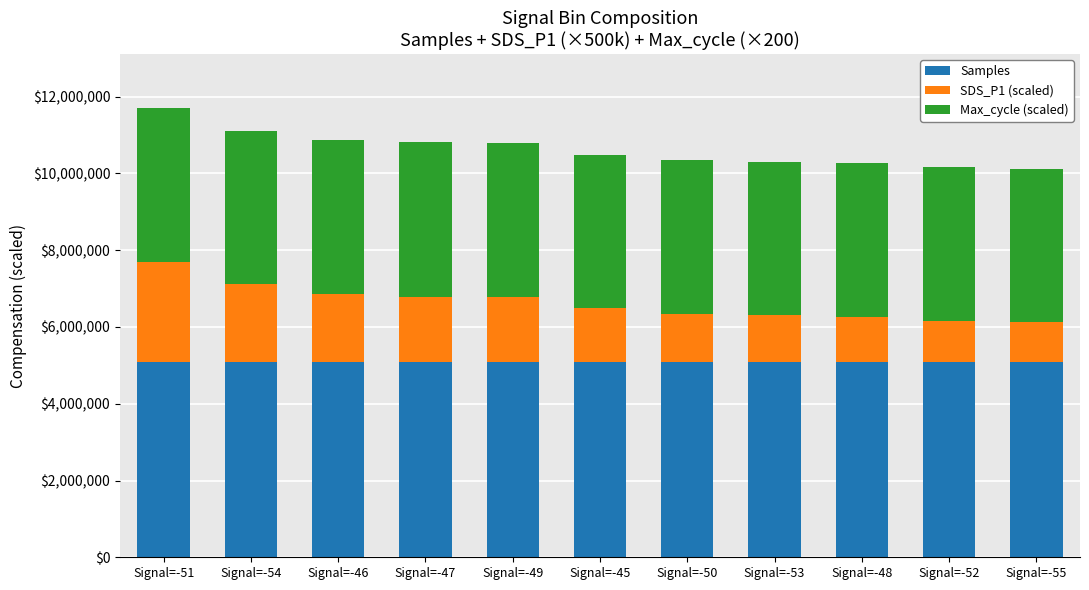

How many bars are there in total?

11